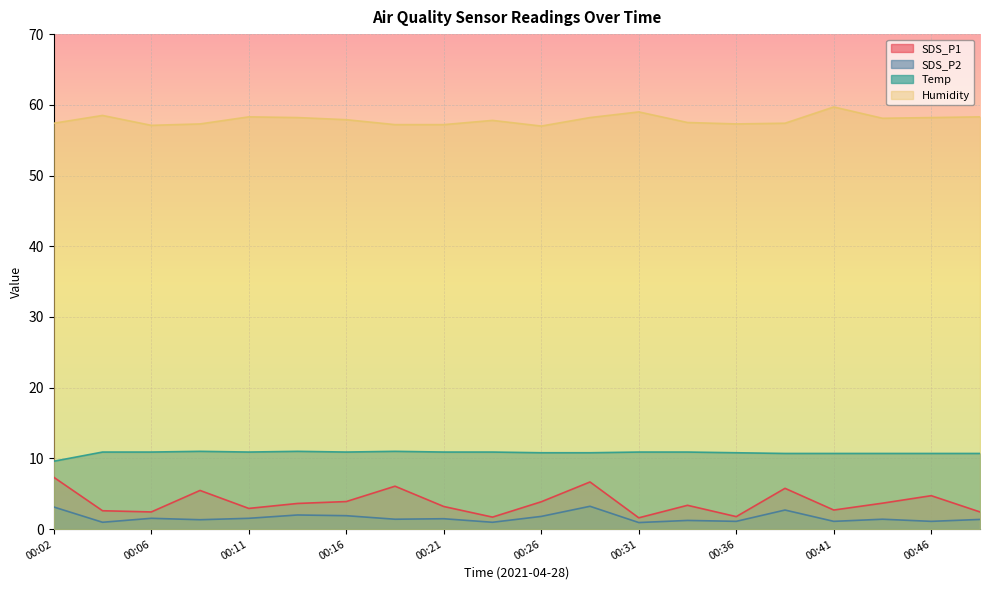

Does the chart display data point markers on the line(s)?

No